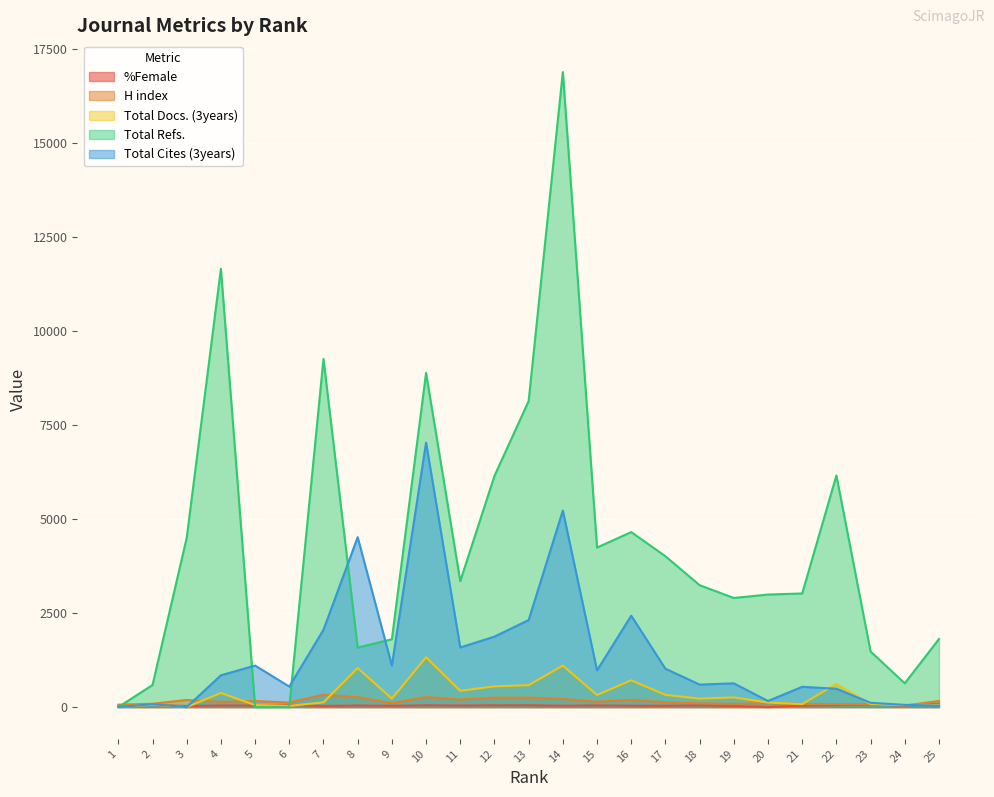

The %Female series shows 9 at 9. True or false?

False